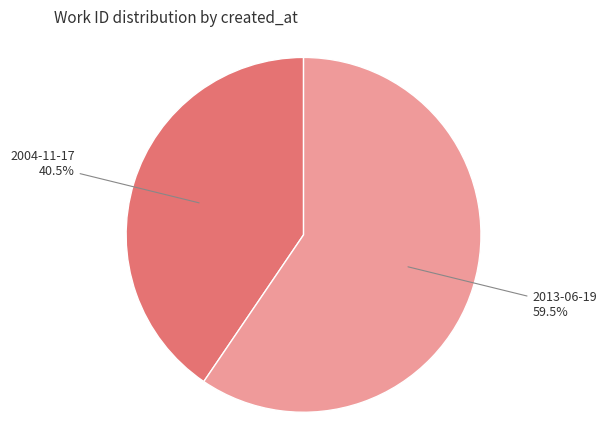

Is it true that 2004-11-17 is 31% of the pie?

False